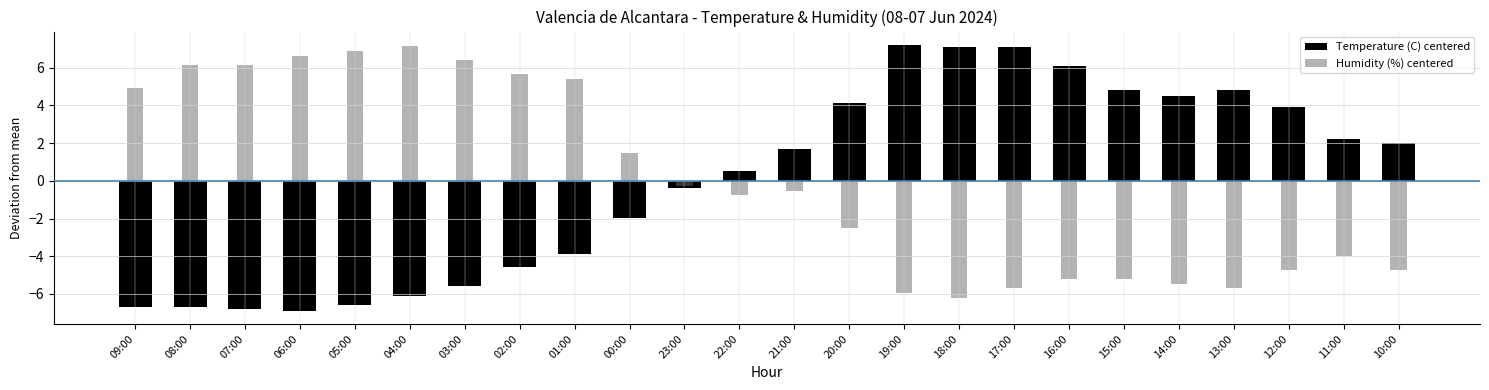

What value does the Temperature (C) centered series have at 07:00?

-6.8